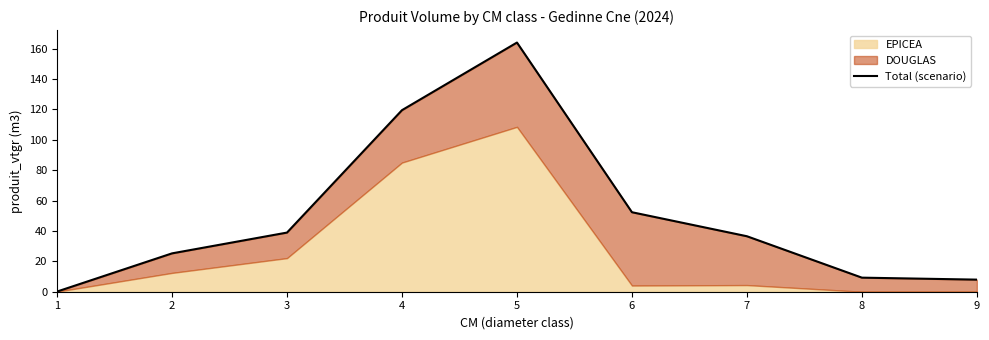

What is the difference between the maximum and second lowest values?

156.0